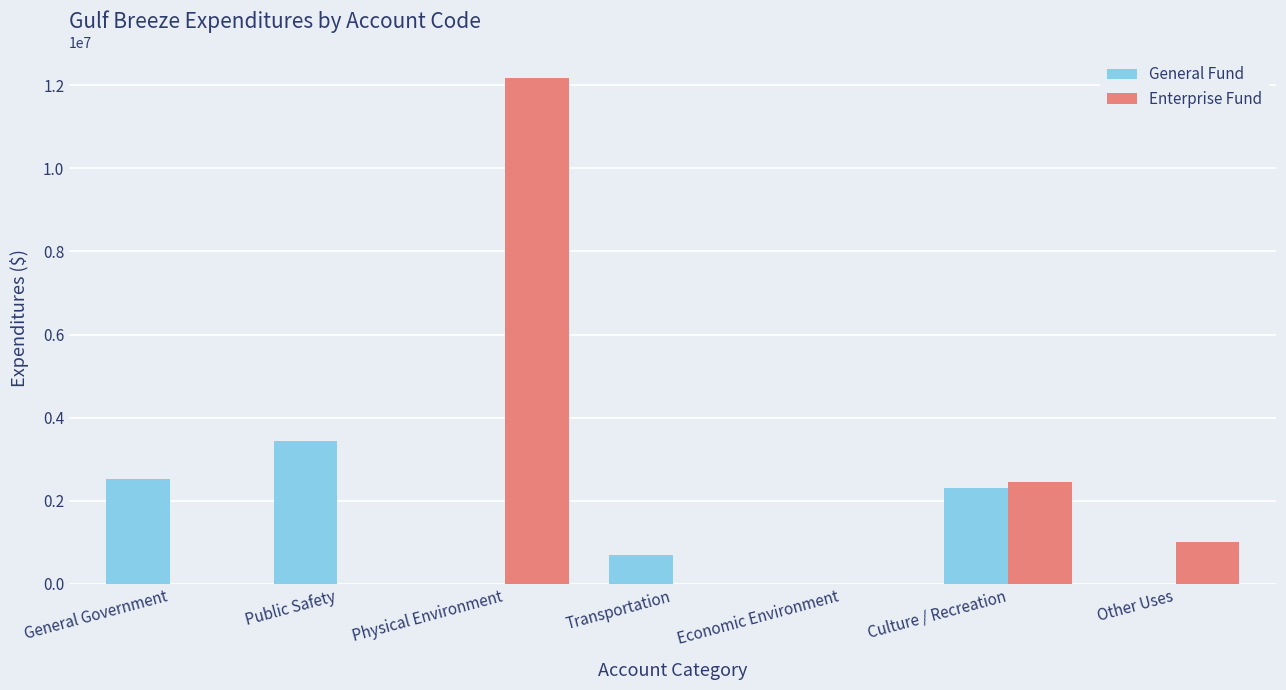

Between Public Safety and Transportation, which series saw the biggest shift?

General Fund